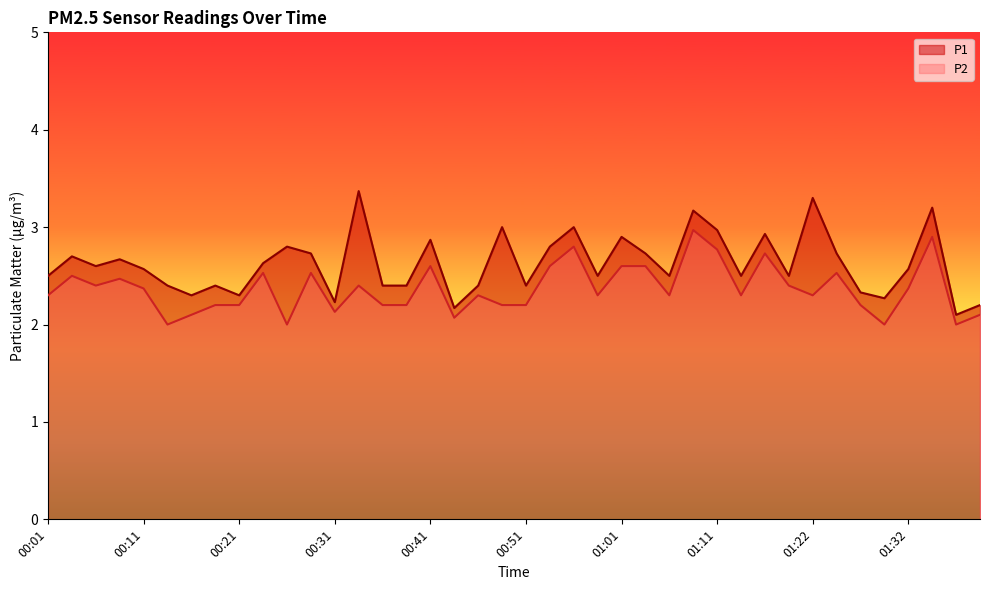

The P2 series shows 2.6 at 01:01. True or false?

True